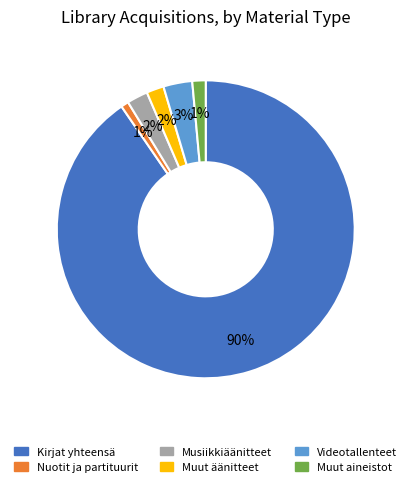

What is the largest slice in the pie chart?

Kirjat yhteensä